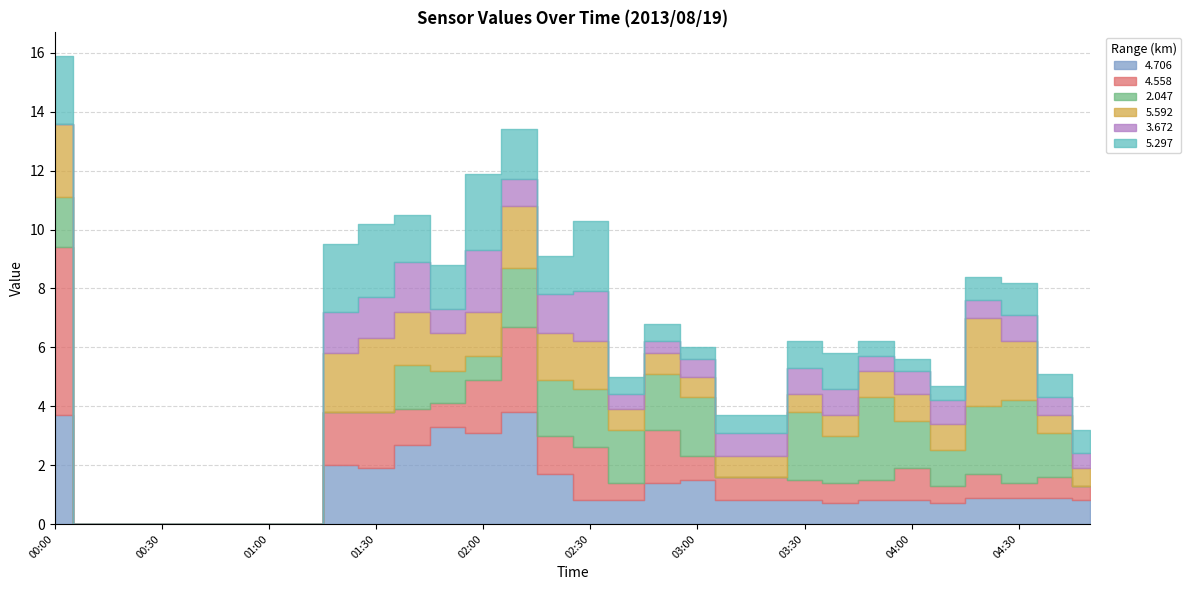

How many intersections are there between 4.706 and 5.592?

4